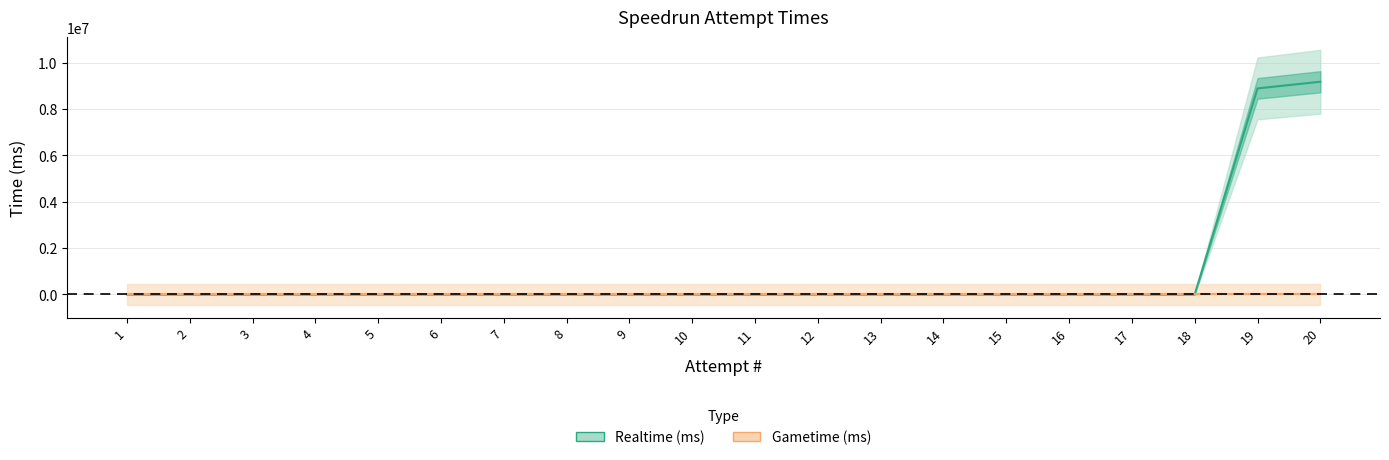

What is the difference between the second highest and minimum values?

8886464